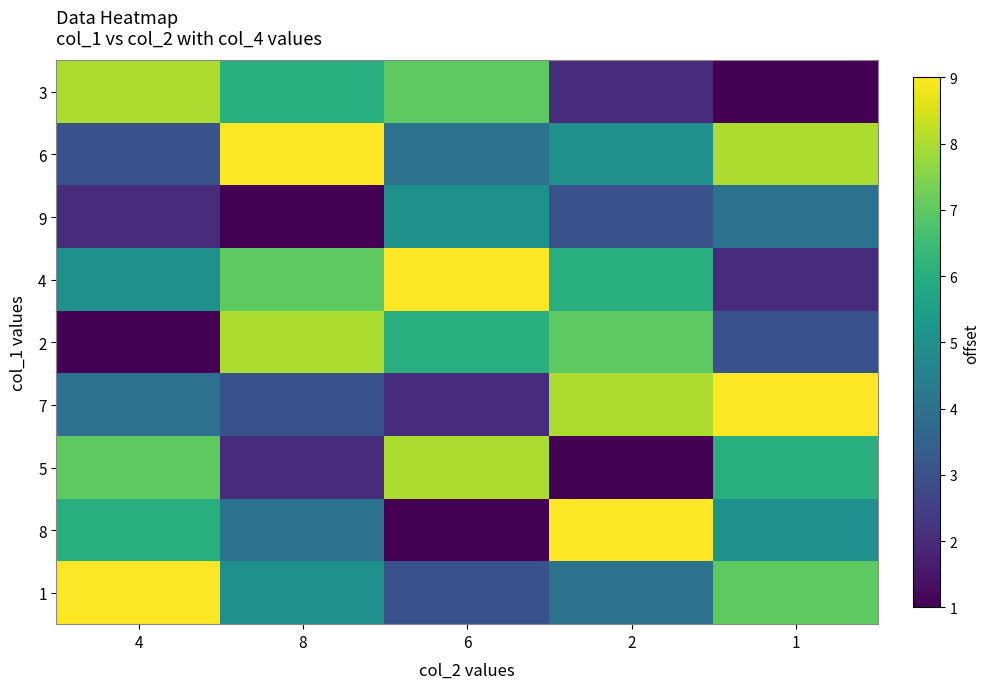

Reading right to left, extract all data points from this chart.

3: 1=1	2=2	6=7	8=6	4=8
6: 1=8	2=5	6=4	8=9	4=3
9: 1=4	2=3	6=5	8=1	4=2
4: 1=2	2=6	6=9	8=7	4=5
2: 1=3	2=7	6=6	8=8	4=1
7: 1=9	2=8	6=2	8=3	4=4
5: 1=6	2=1	6=8	8=2	4=7
8: 1=5	2=9	6=1	8=4	4=6
1: 1=7	2=4	6=3	8=5	4=9